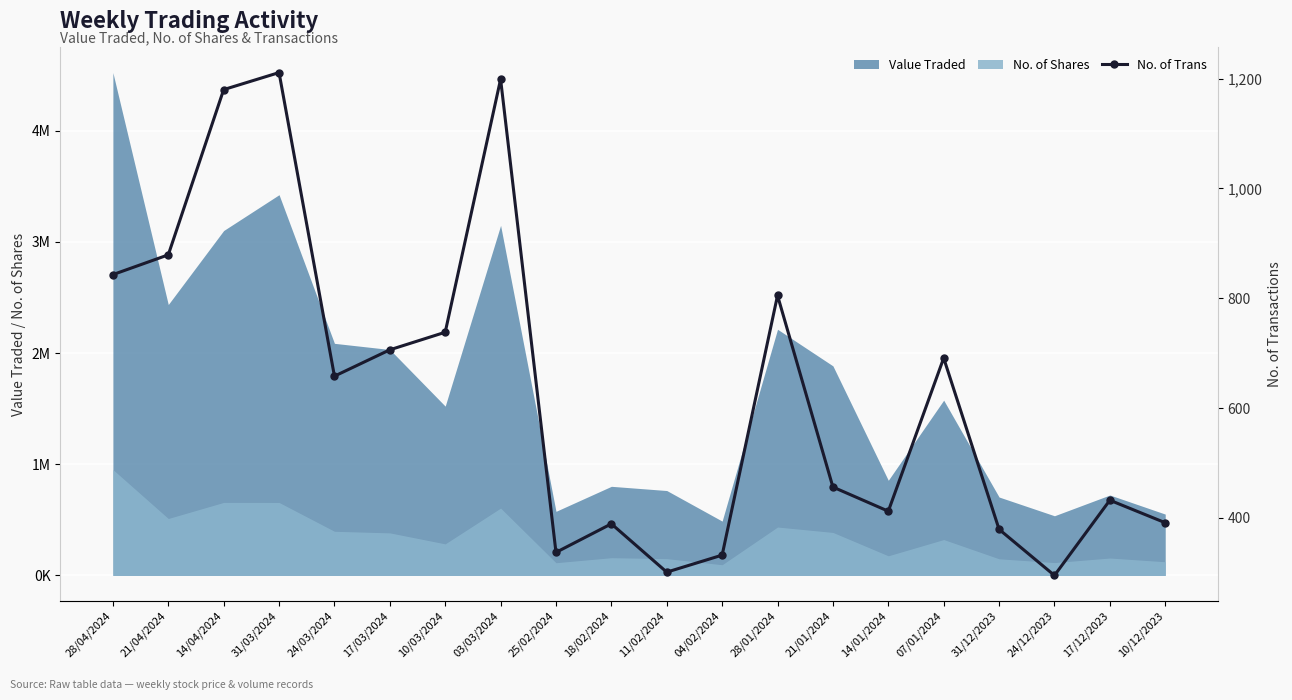

How many values are below 658?

10